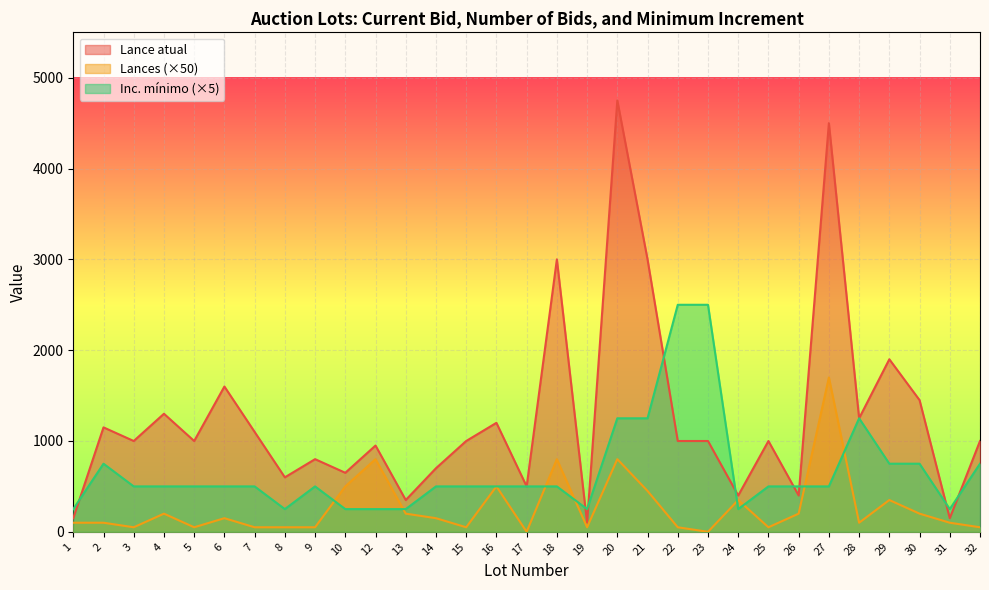

Is it true that Lances equals 800 at 18?

True